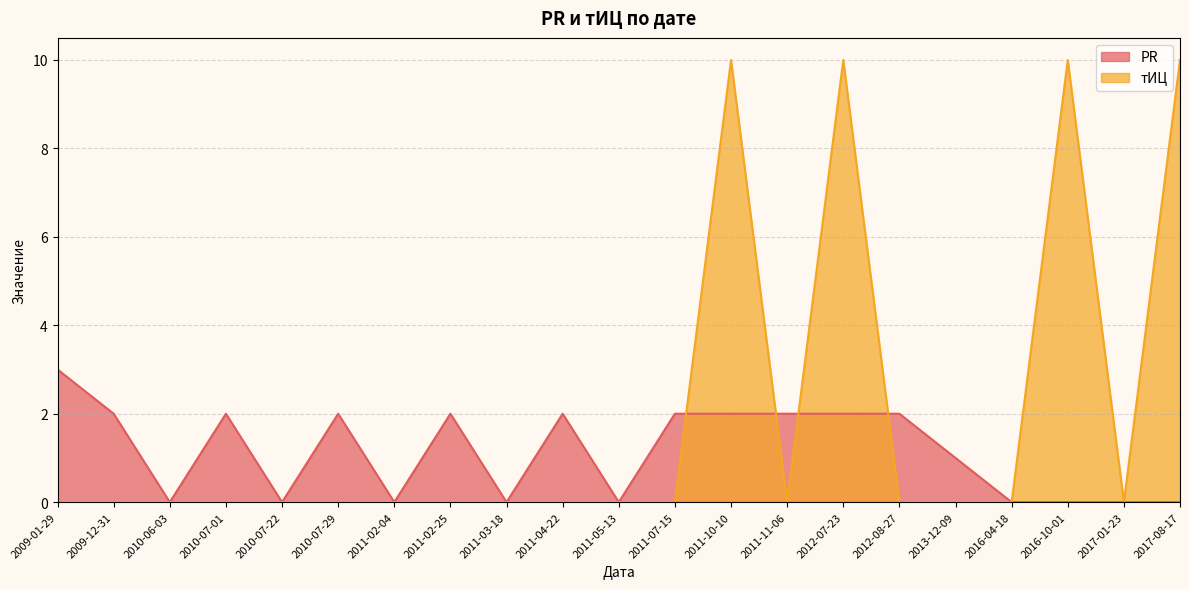

What is the total value across all series at 2013-12-09?

1